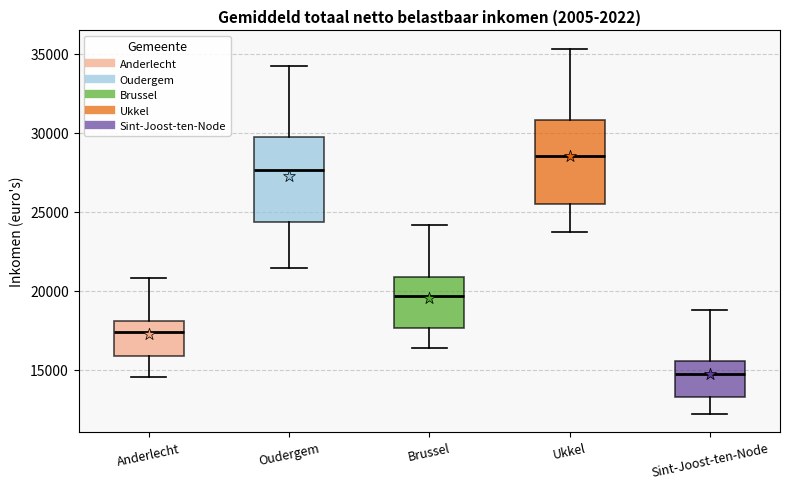

Where does the median line of the box for Anderlecht sit on the y-axis? The values are not printed on the chart, so give them approximately, as read against the axis.

17500